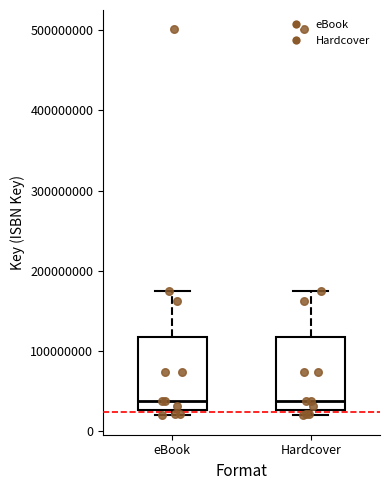

Reading left to right, read every box against the y-axis: the position of its median line, the range the box covers, and the ends of its whiskers. The values are not printed on the chart, so give them approximately, as read against the axis.

eBook: median 40000000, box 30000000 to 120000000, whiskers 20000000 to 170000000
Hardcover: median 40000000, box 30000000 to 120000000, whiskers 20000000 to 170000000